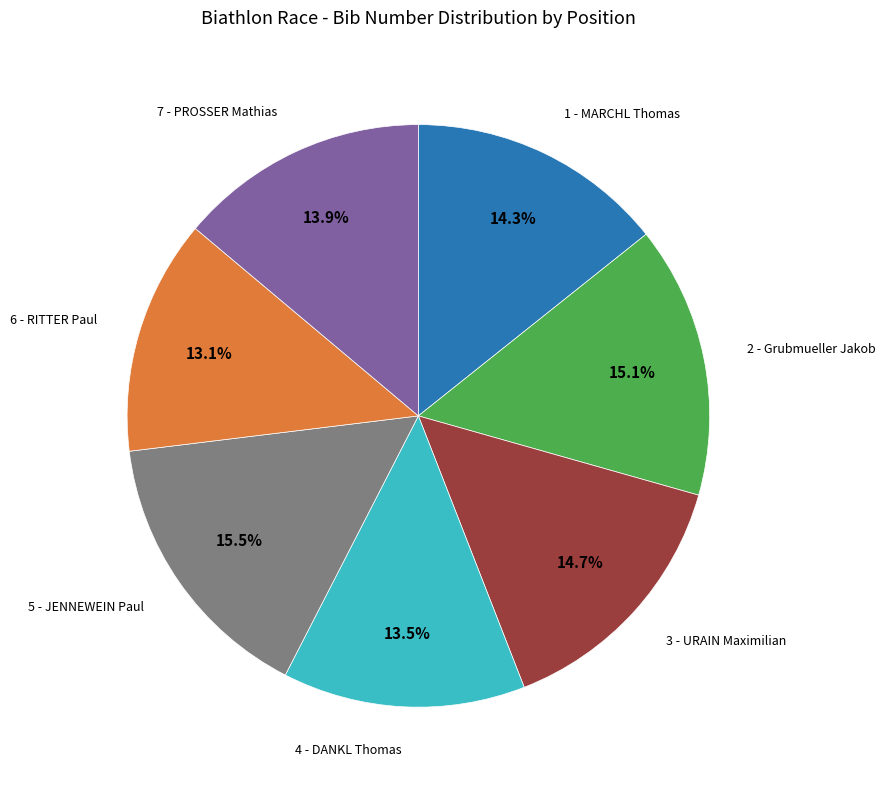

How many slices are in this pie chart?

7